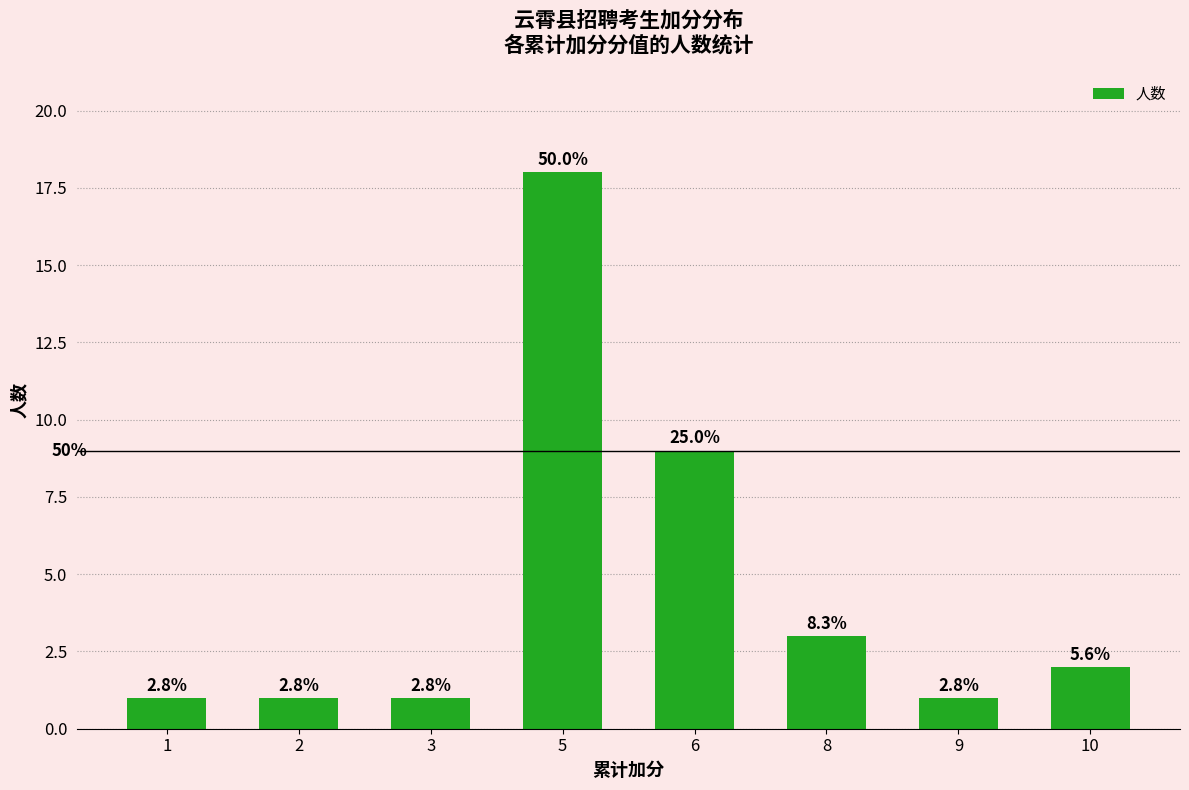

Reading left to right, list all the values displayed in this chart.

1=1	2=1	3=1	5=18	6=9	8=3	9=1	10=2